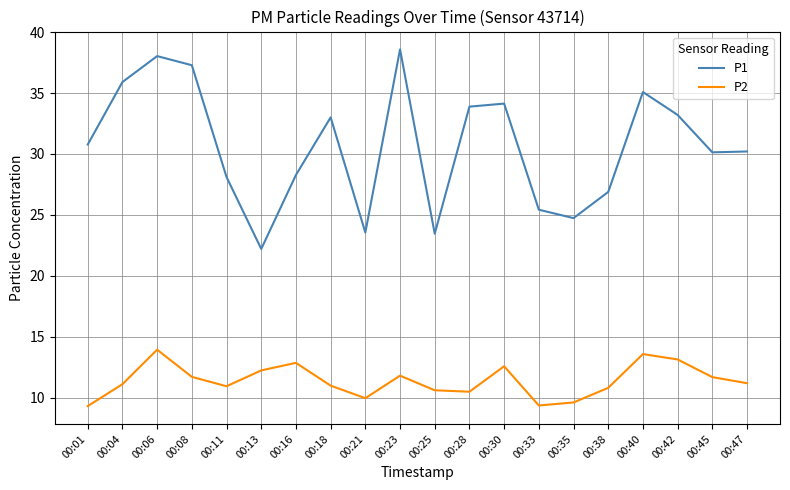

Which series changed the most between 00:16 and 00:30?

P1